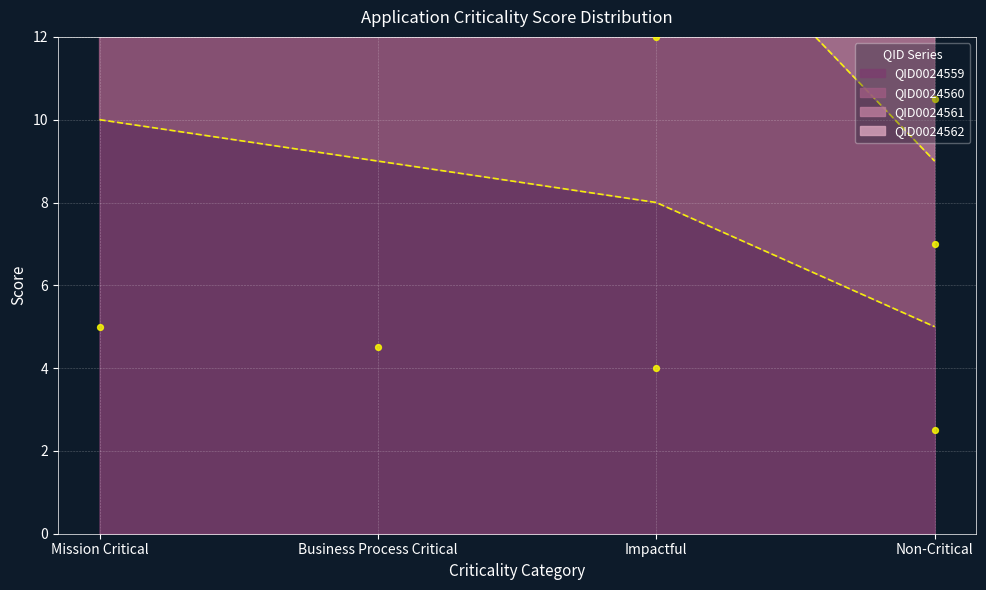

Which series has the largest total across all categories?

QID0024561